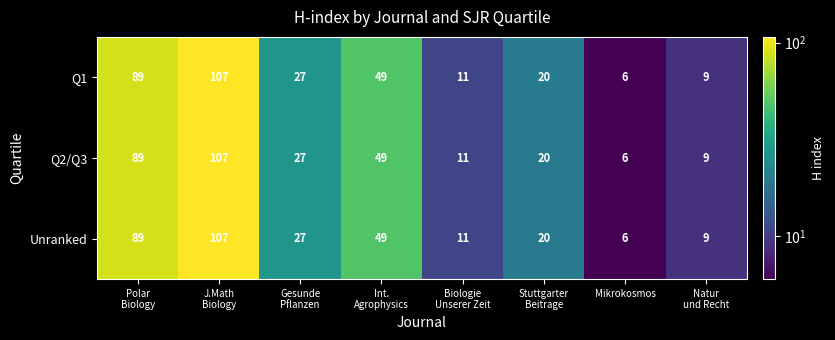

What is the greatest value displayed?

107